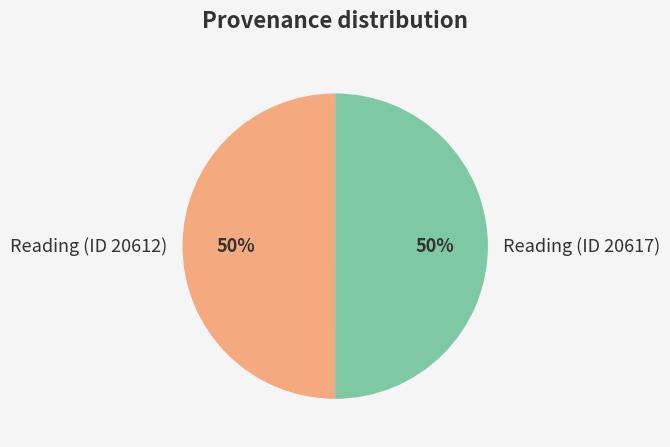

Is it true that Reading (ID 20617) is 50% of the pie?

True